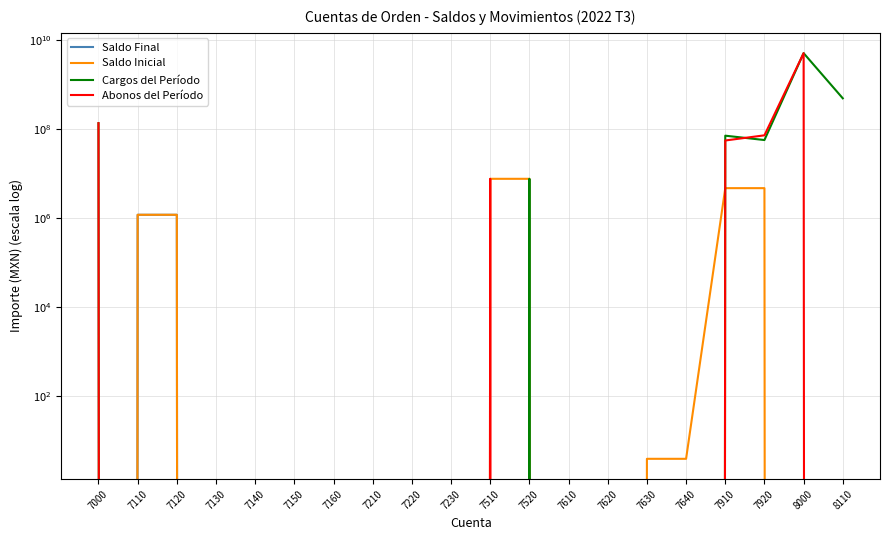

Reading left to right, list all the values displayed in this chart.

Saldo Final: 7000=0.0	7110=1183128.6	7120=1183128.6	7130=0.0	7140=0.0	7150=0.0	7160=0.0	7210=0.0	7220=0.0	7230=0.0	7510=0.0	7520=0.0	7610=0.0	7620=0.0	7630=0.0	7640=0.0	7910=0.0	7920=0.0	8000=0.0	8110=0.0
Saldo Inicial: 7000=0.0	7110=1183128.6	7120=1183128.6	7130=0.0	7140=0.0	7150=0.0	7160=0.0	7210=0.0	7220=0.0	7230=0.0	7510=7580203.9	7520=7580203.9	7610=0.0	7620=0.0	7630=4.0	7640=4.0	7910=4681053.3	7920=4681053.3	8000=0.0	8110=0.0
Cargos del Período: 7000=133950716.2	7110=0.0	7120=0.0	7130=0.0	7140=0.0	7150=0.0	7160=0.0	7210=0.0	7220=0.0	7230=0.0	7510=0.0	7520=7580203.9	7610=0.0	7620=0.0	7630=0.0	7640=0.0	7910=70265370.4	7920=56105141.9	8000=4979354432.7	8110=483505255.0
Abonos del Período: 7000=133950716.2	7110=0.0	7120=0.0	7130=0.0	7140=0.0	7150=0.0	7160=0.0	7210=0.0	7220=0.0	7230=0.0	7510=7580203.9	7520=0.0	7610=0.0	7620=0.0	7630=0.0	7640=0.0	7910=54782773.1	7920=71587739.2	8000=4979354432.7	8110=0.0